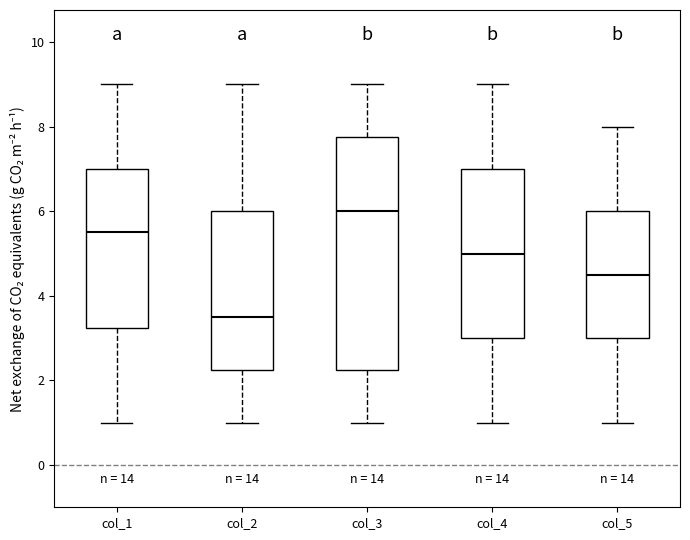

Which box has the highest median line?

col_3